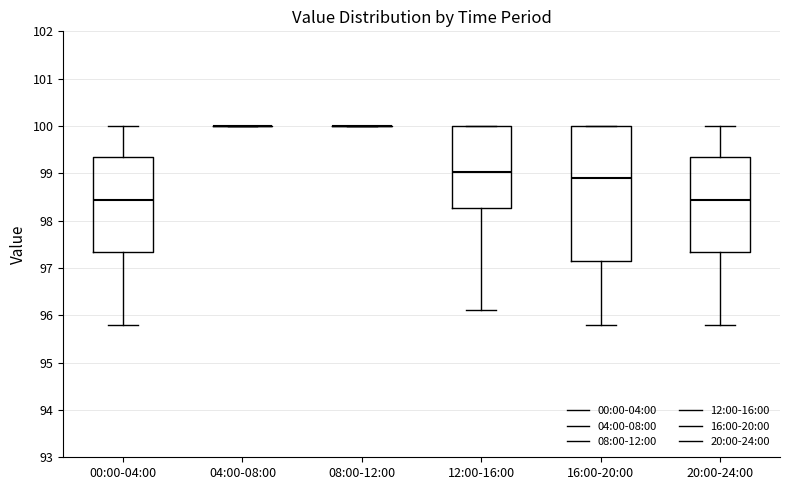

Reading left to right, transcribe this box plot: for each box, give where its median line is, the range the box spans, and where its two whiskers end, as read against the y-axis. The values are not printed on the chart, so give them approximately, as read against the axis.

00:00-04:00: median 98.4, box 97.3 to 99.3, whiskers 95.8 to 100.0
04:00-08:00: box collapsed to a line at 100.0, whiskers 100.0 to 100.0
08:00-12:00: box collapsed to a line at 100.0, whiskers 100.0 to 100.0
12:00-16:00: median 99.0, box 98.3 to 100.0, whiskers 96.1 to 100.0
16:00-20:00: median 98.9, box 97.2 to 100.0, whiskers 95.8 to 100.0
20:00-24:00: median 98.4, box 97.3 to 99.3, whiskers 95.8 to 100.0